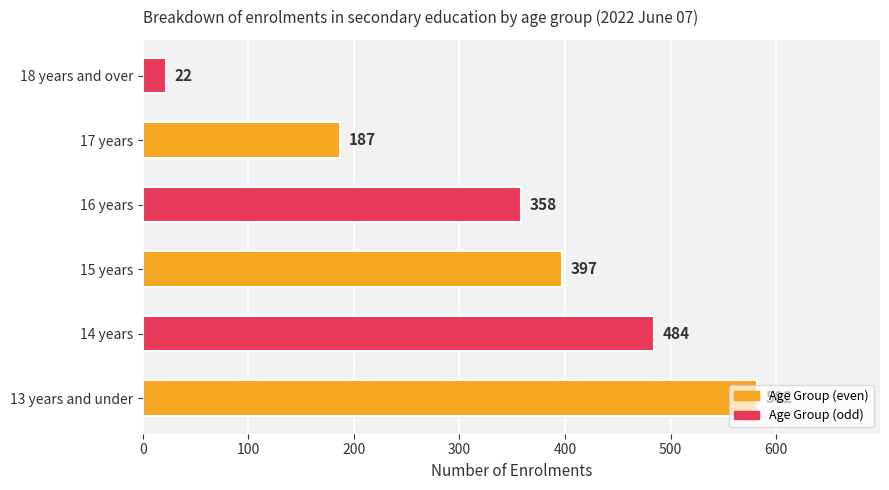

Which label corresponds to the smallest value in the chart?

18 years and over